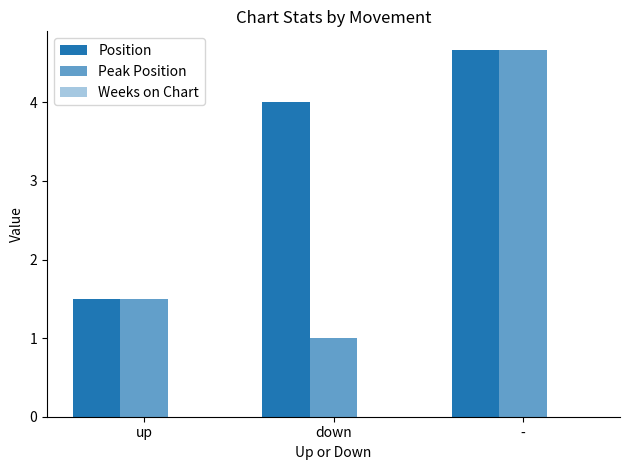

What is the spread (max minus min) of values at up?

1.5